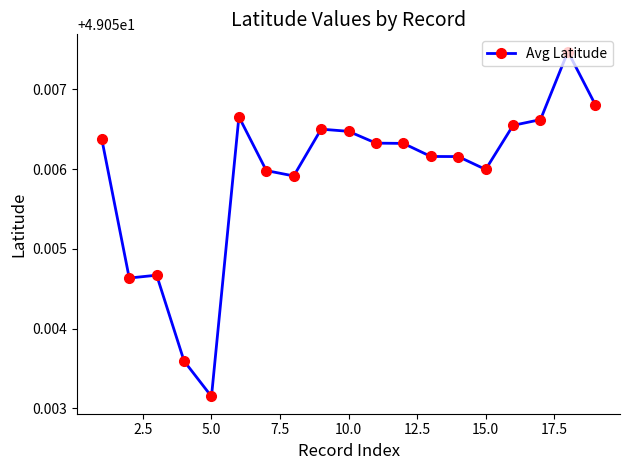

True or false: the data has more than 0 interior local peaks.

True